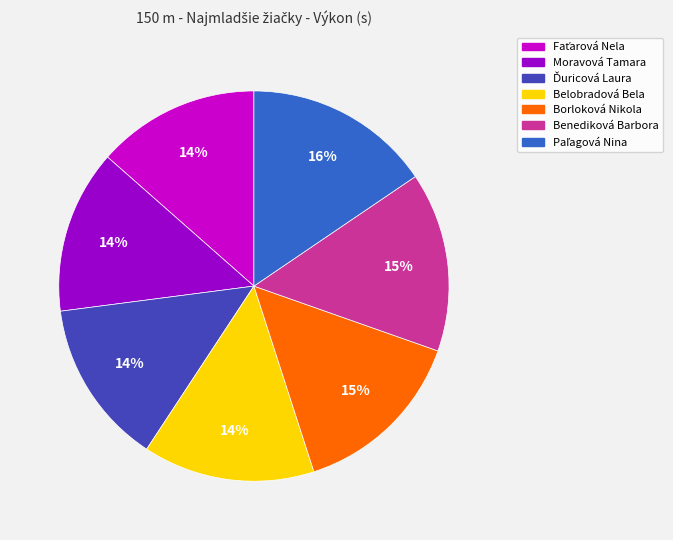

To the nearest percent, what is the average slice percentage?

14%